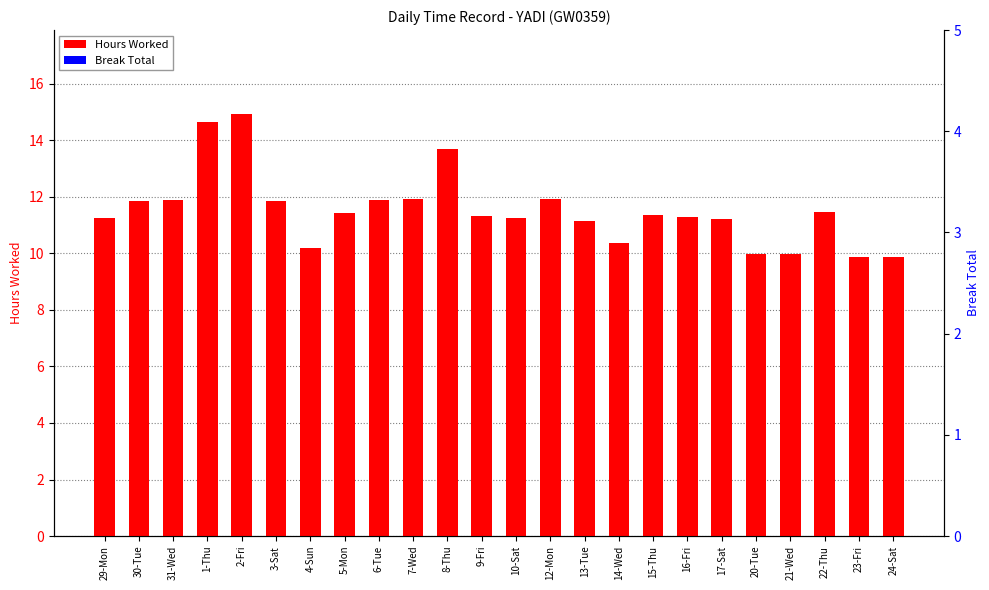

What is the label of the 4th bar from the right?

21-Wed